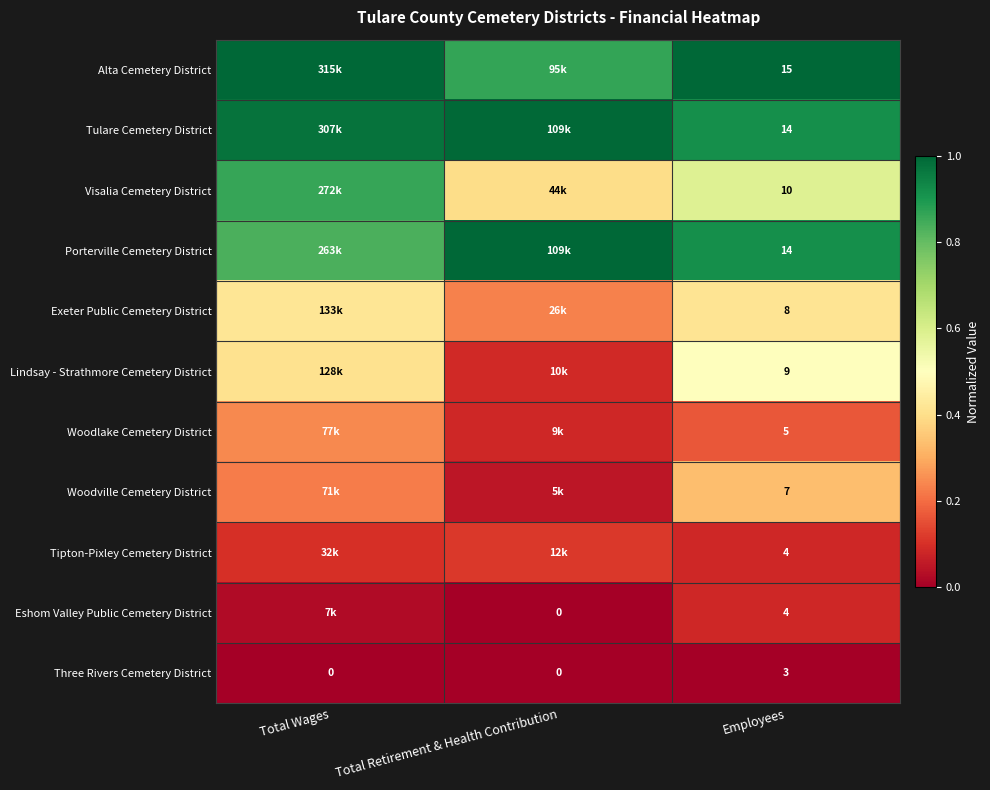

The Three Rivers Cemetery District series shows 0.0 at Total Wages. True or false?

True